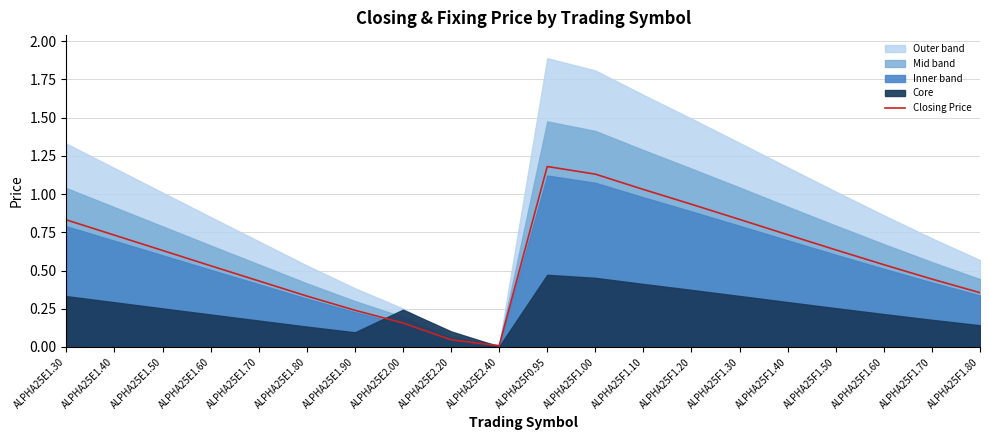

What is the average value?

0.6